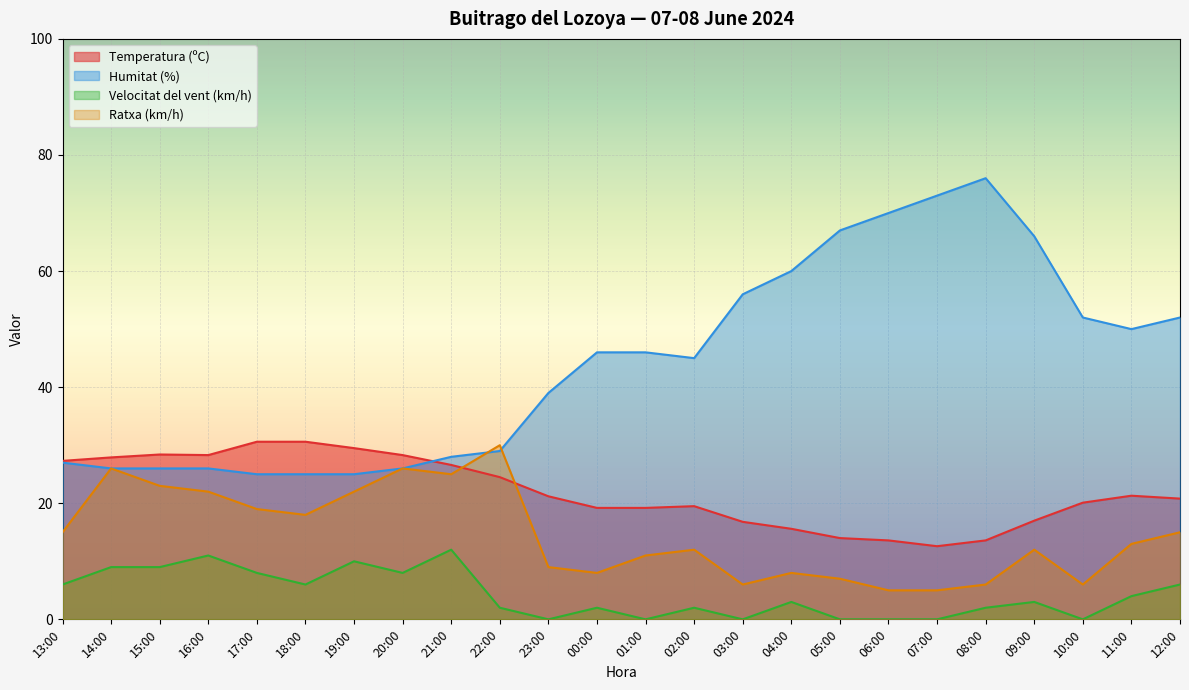

At which category is the sum across all series the highest?

09:00